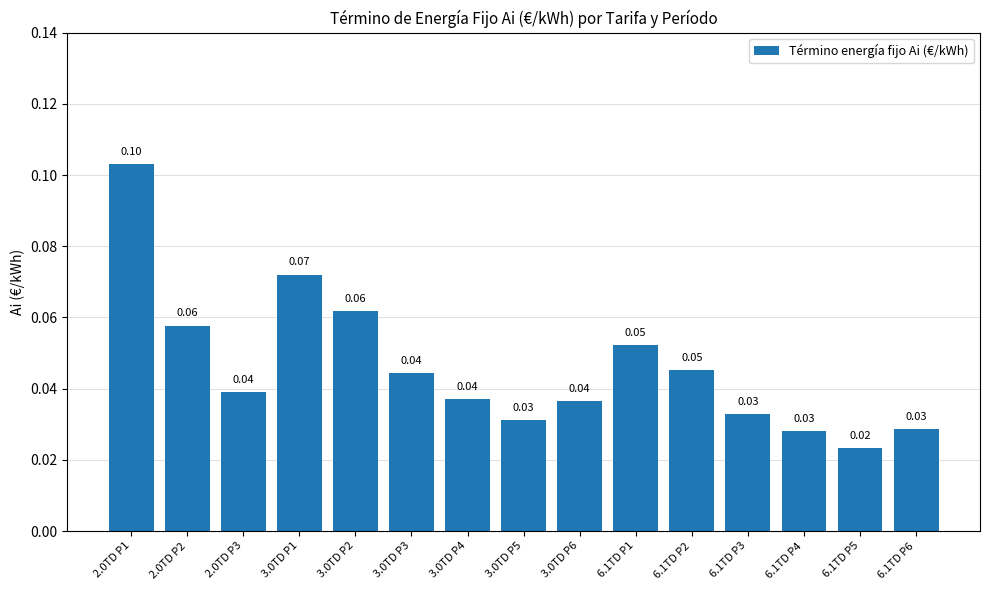

What is the sum of the values at 6.1TD P5 and 3.0TD P1?

0.1